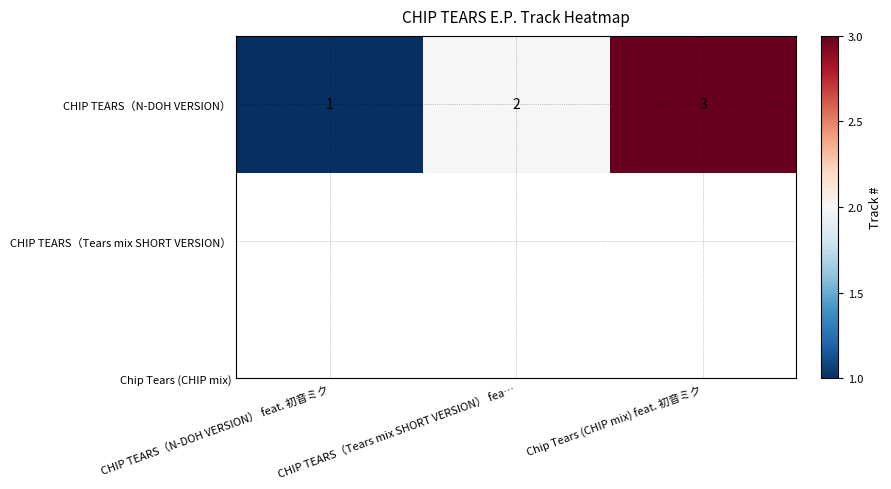

Approximately how many times larger is the value at Chip Tears (CHIP mix) feat. 初音ミク compared to CHIP TEARS（N-DOH VERSION） feat. 初音ミク?

3.0